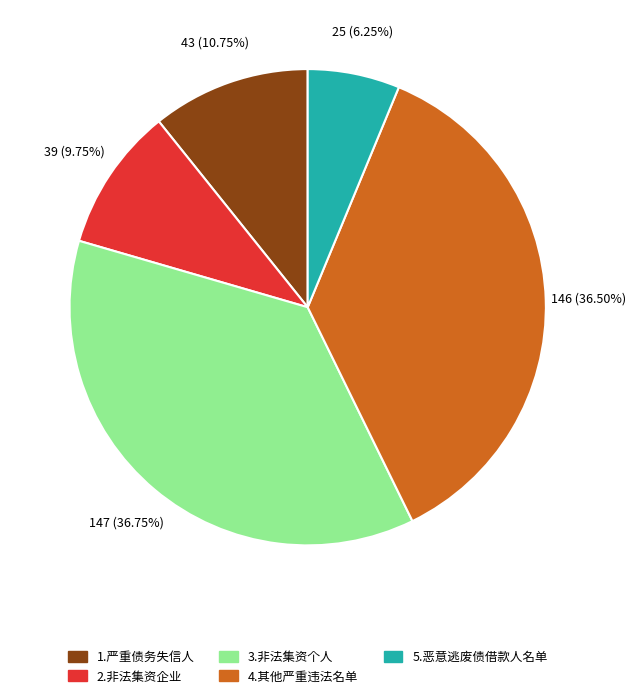

Which slice is the smallest?

5.恶意逃废债借款人名单